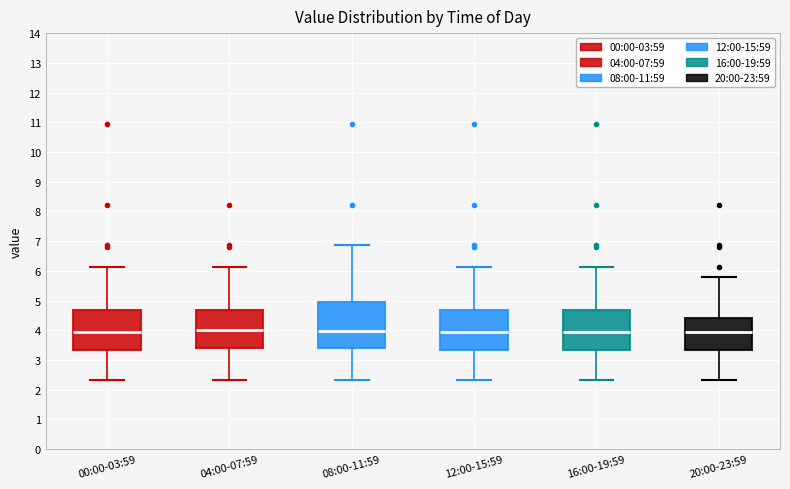

Where does the upper whisker of the box for 04:00-07:59 end on the y-axis? The values are not printed on the chart, so give them approximately, as read against the axis.

6.1